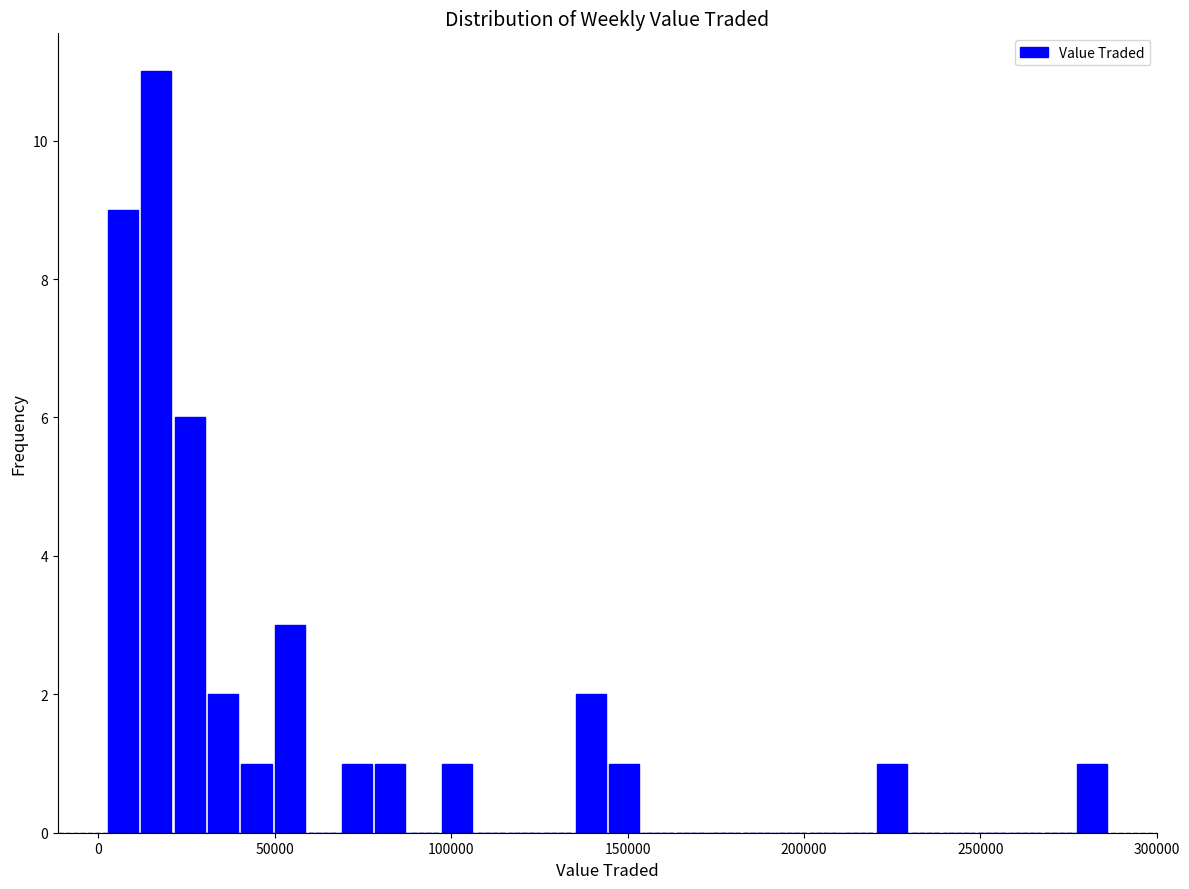

Around what value on the x-axis is the tallest bar? Give the approximate position of its centre, as read against the axis.

15000